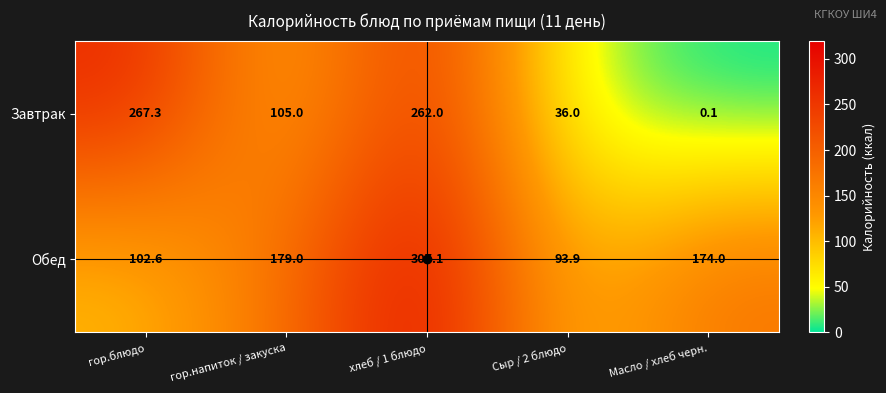

Which series has the largest range (max minus min)?

Завтрак